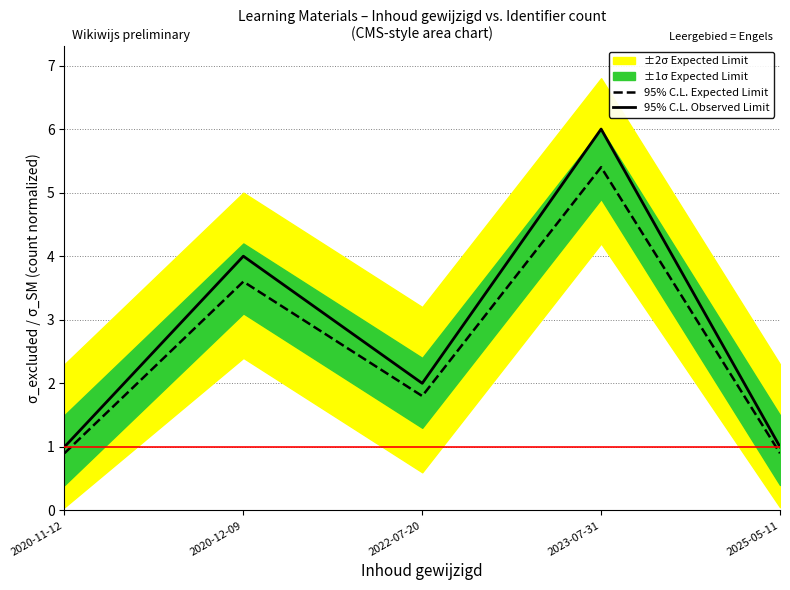

What is the difference between the highest and lowest values at 2022-07-20?

0.2